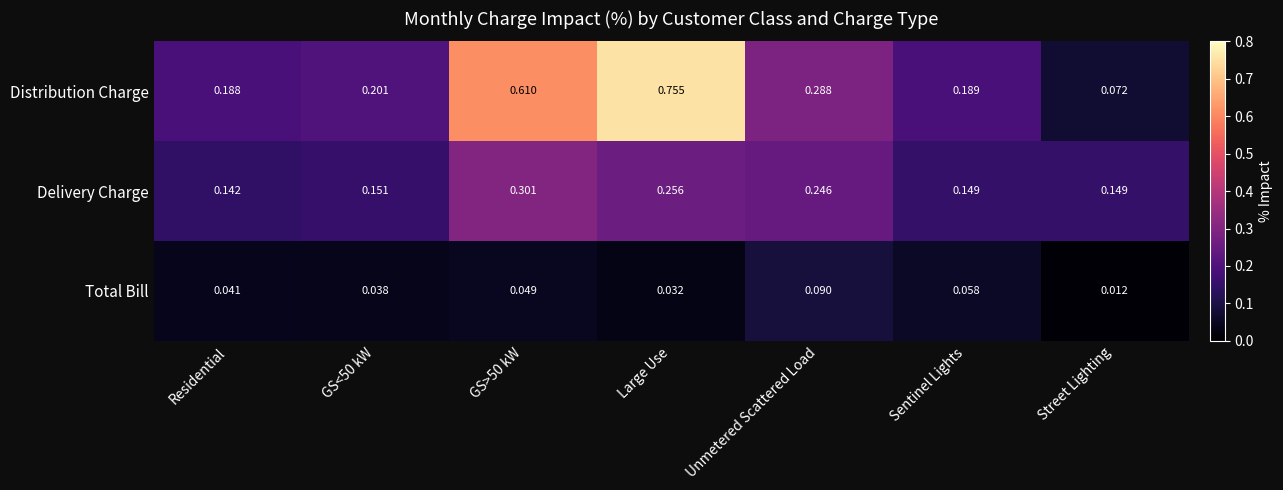

At which category is the sum across all series the highest?

Large Use